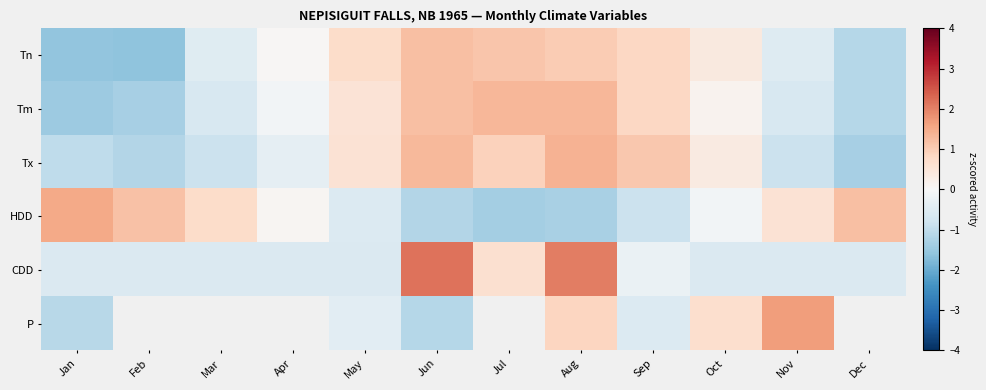

What value does the HDD series have at Jun?

-1.2